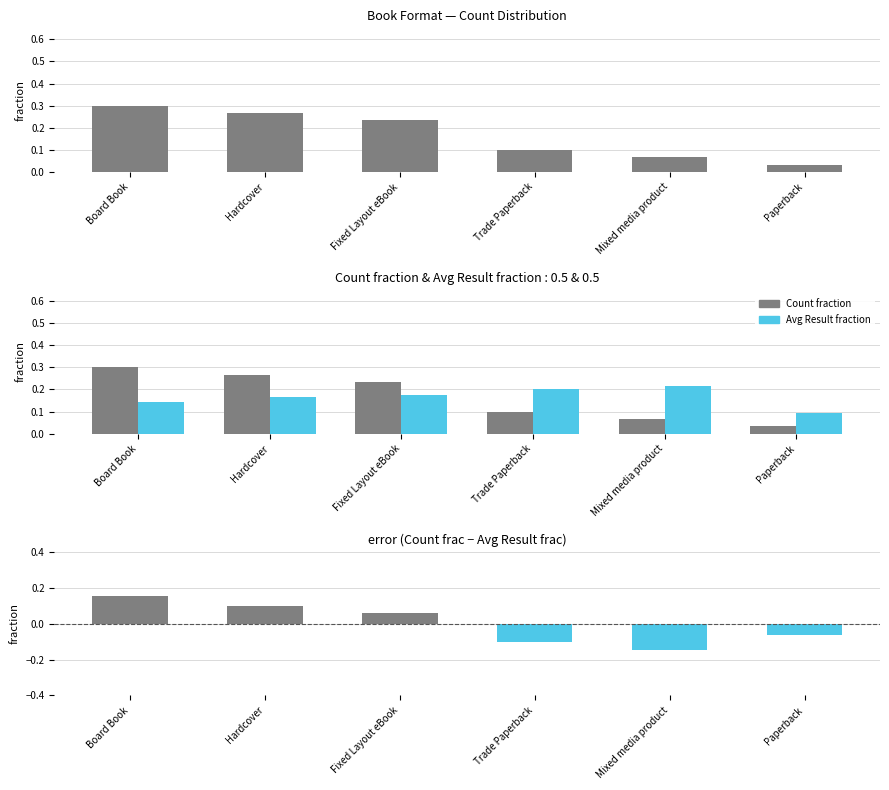

Reading left to right, extract all data points from this chart.

Count fraction: 0.3	0.3	0.2	0.1	0.1	0.0
Avg Result fraction: 0.1	0.2	0.2	0.2	0.2	0.1
Difference: 0.2	0.1	0.1	-0.1	-0.1	-0.1